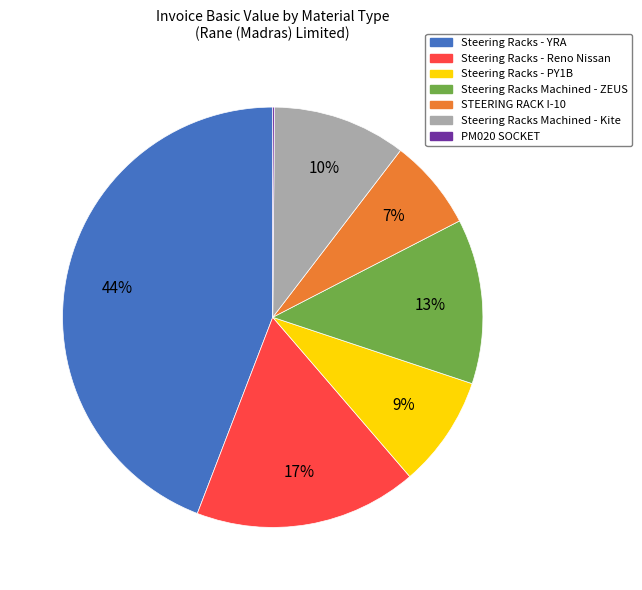

The Steering Racks - Reno Nissan slice represents 31% of the pie. True or false?

False